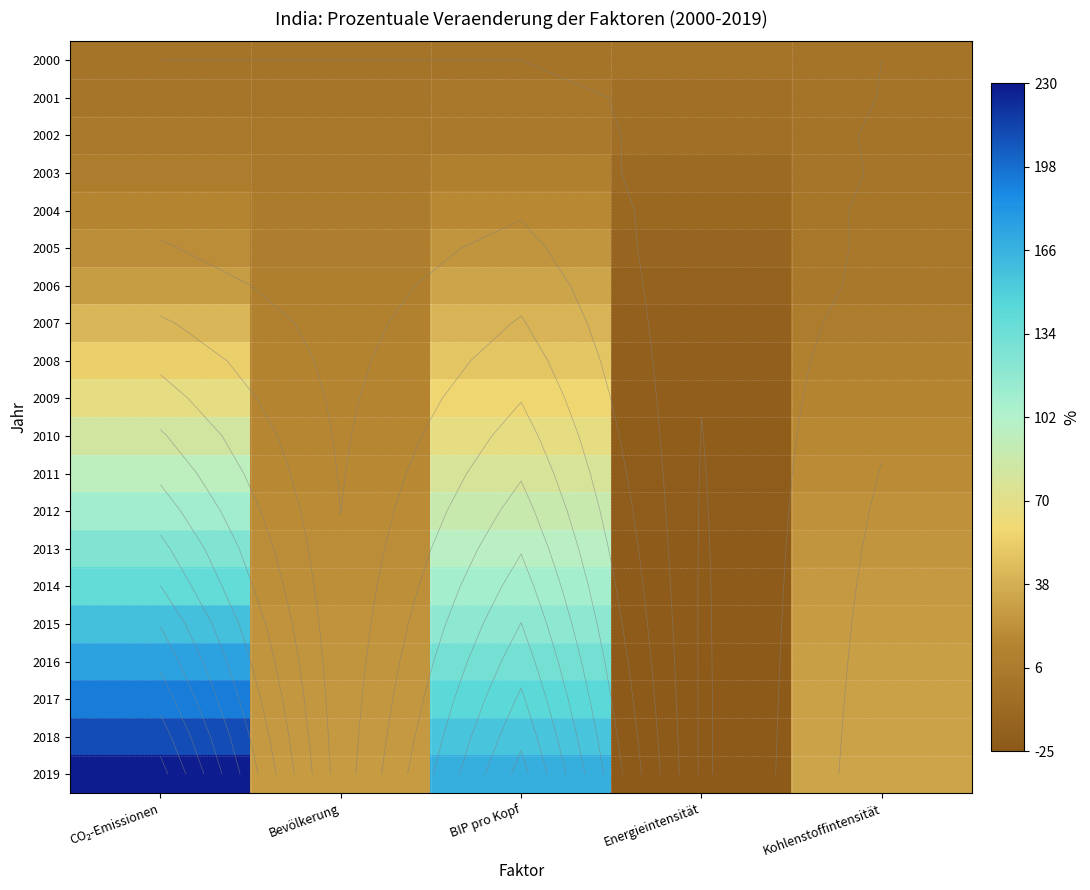

Which series has the largest total across all categories?

2019